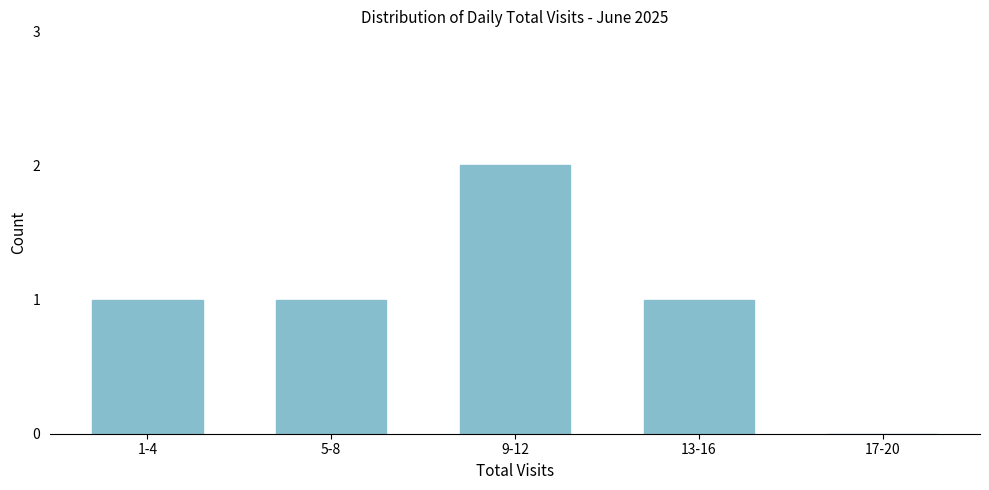

Reading left to right, what are all the values shown in this chart?

1-4=1	5-8=1	9-12=2	13-16=1	17-20=0